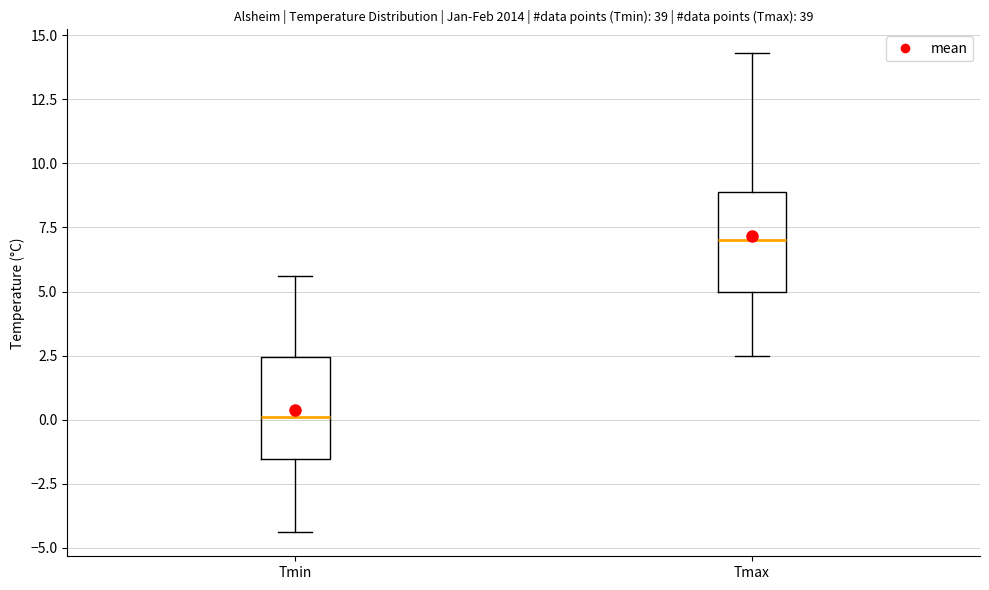

Reading left to right, transcribe this box plot: for each box, give where its median line is, the range the box spans, and where its two whiskers end, as read against the y-axis. The values are not printed on the chart, so give them approximately, as read against the axis.

Tmin: median 0.0, box -1.5 to 2.5, whiskers -4.5 to 5.5
Tmax: median 7.0, box 5.0 to 9.0, whiskers 2.5 to 14.5